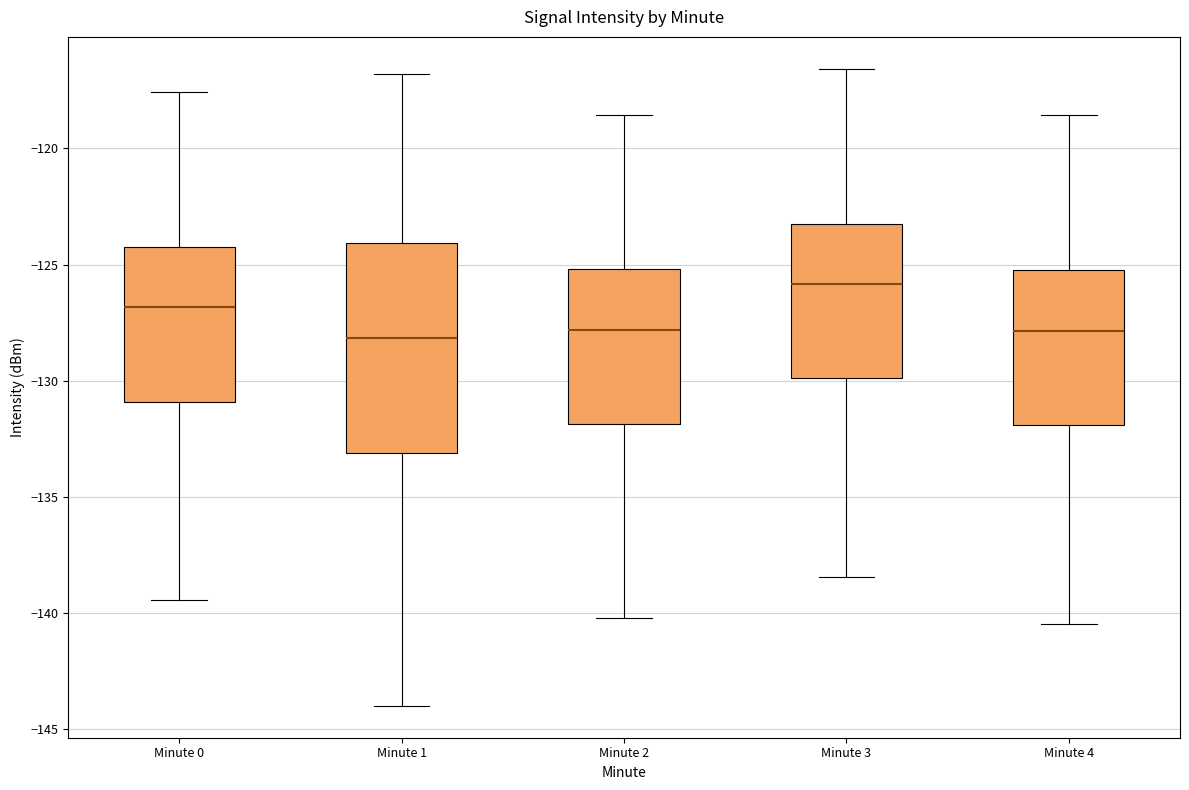

Which box is the tallest, from its lower edge to its upper edge?

Minute 1